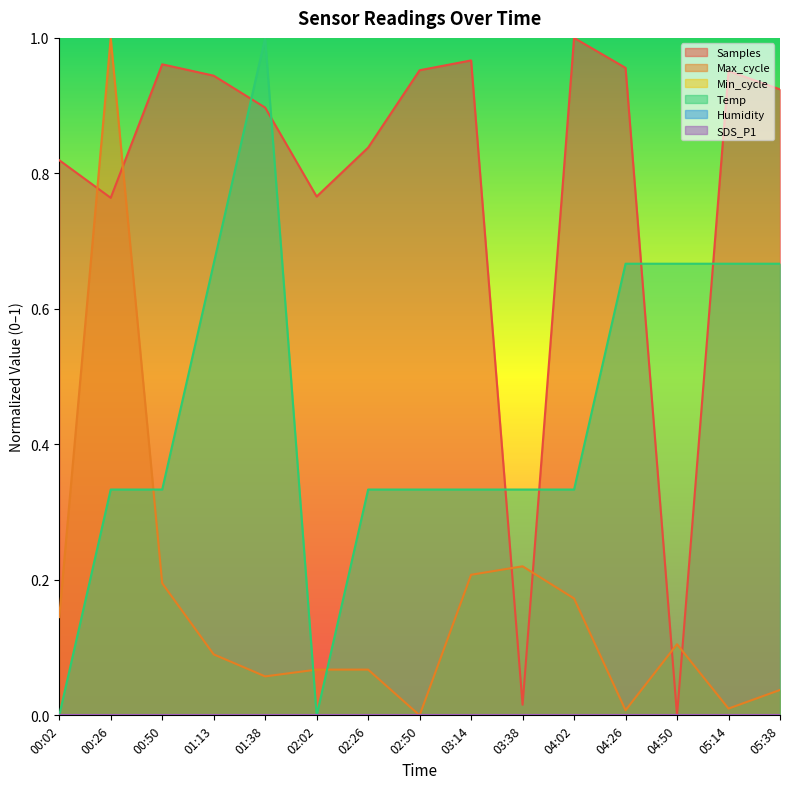

What is the difference between the Max_cycle values at 01:13 and 03:38?

0.1